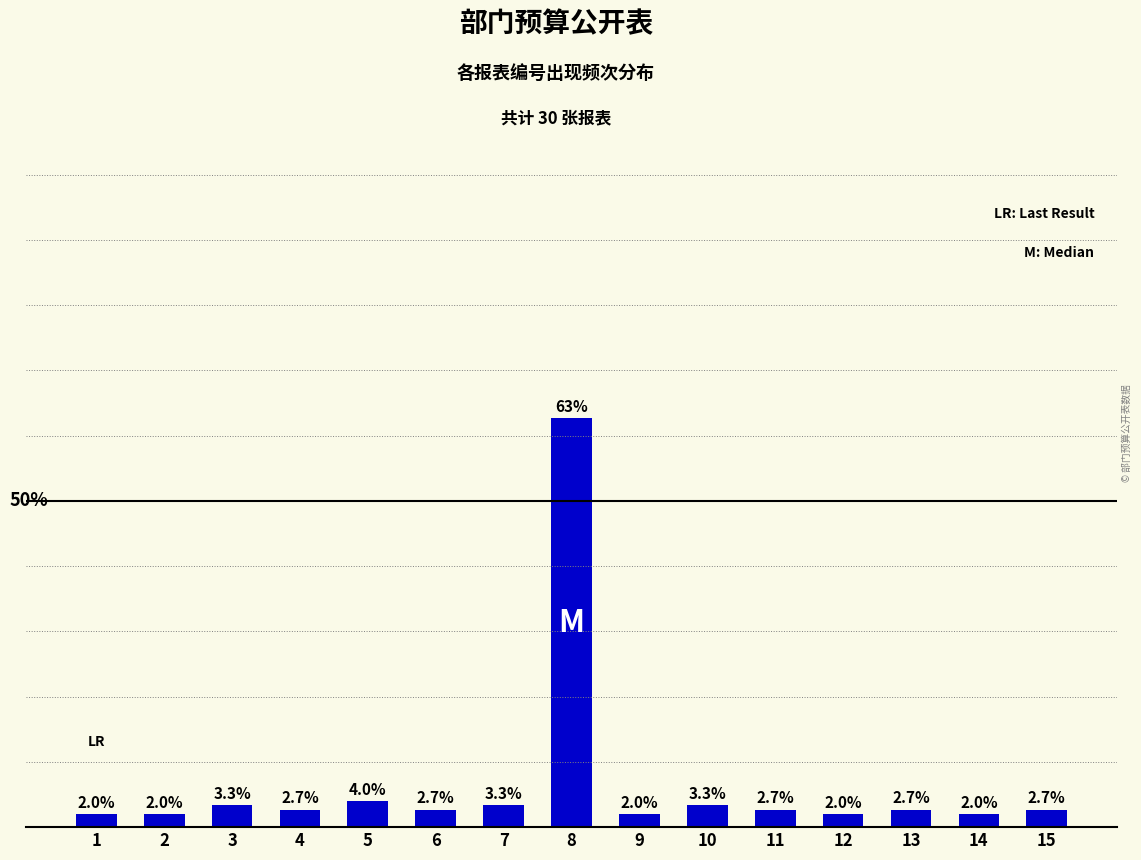

What is the ratio of the value at 8 to the value at 5?

15.7